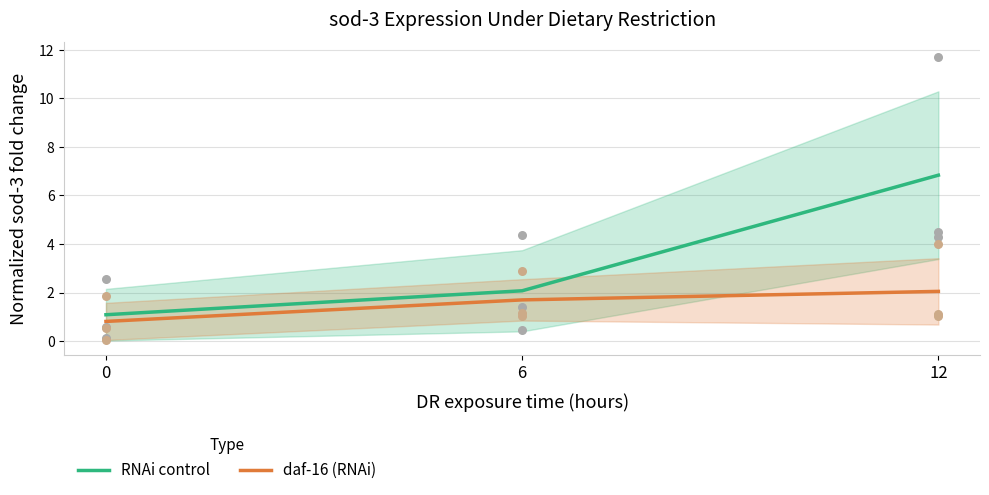

Which series contains the highest Y value?

RNAi control